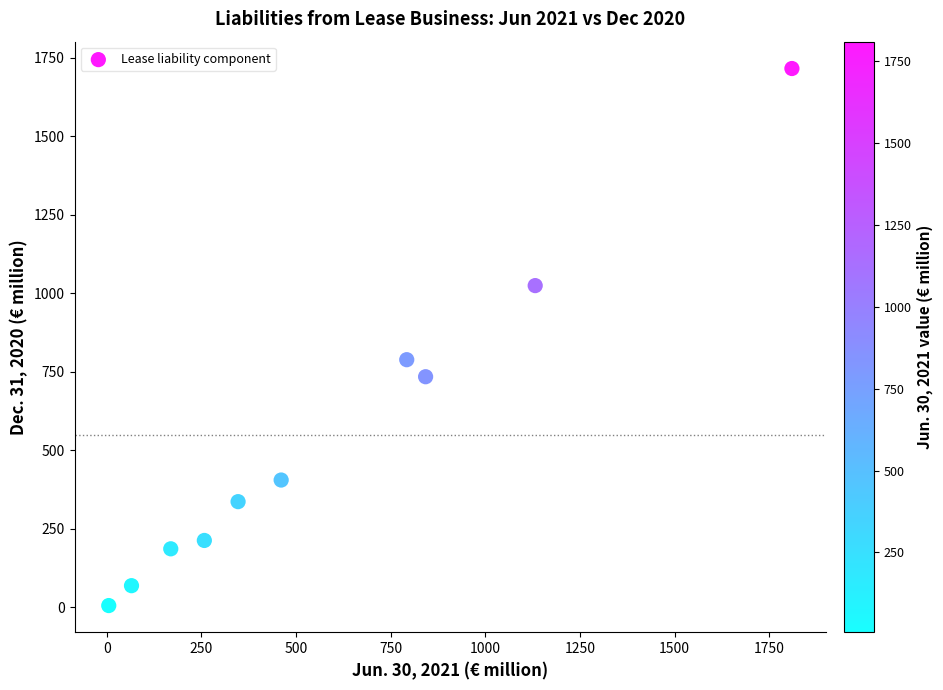

What Y value in the scatter plot is closest to 860?

788.4